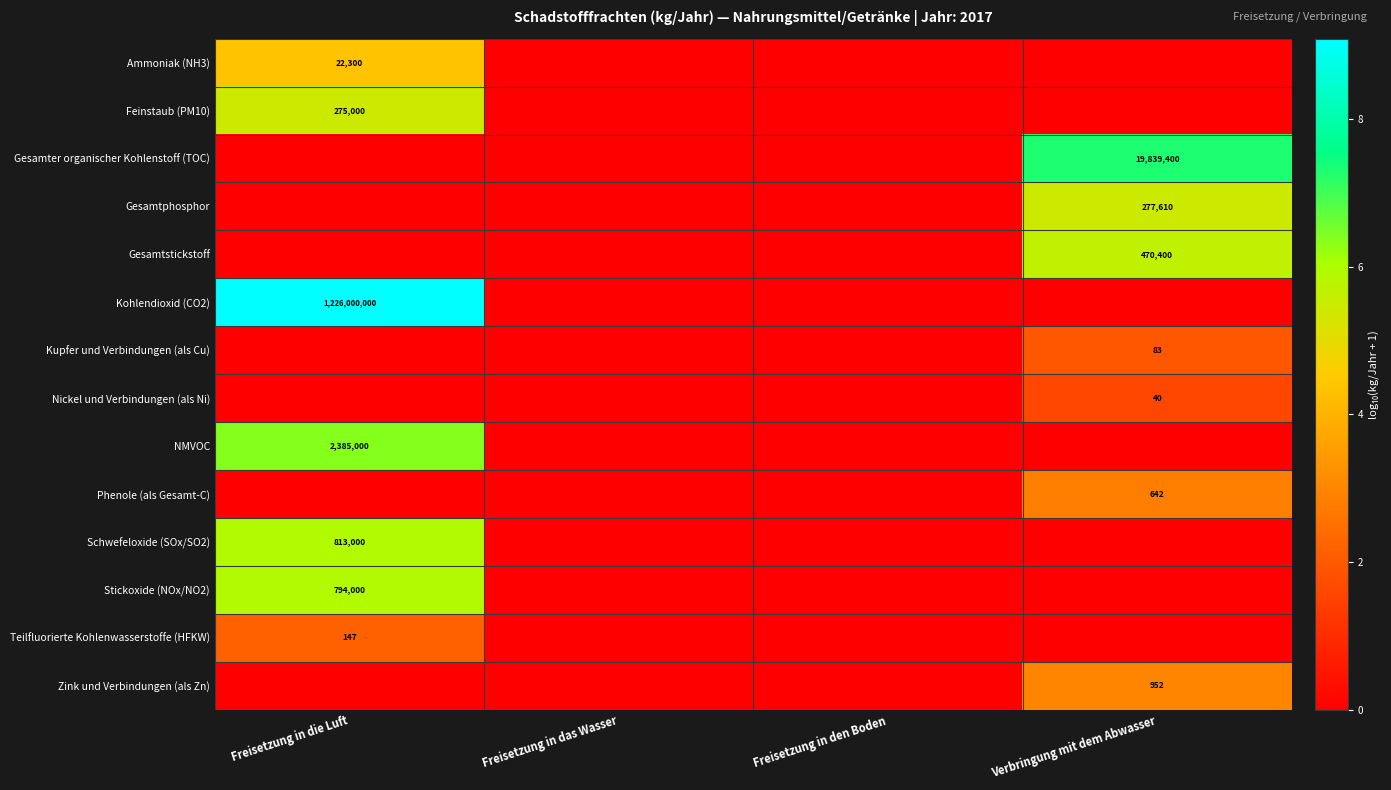

What is the spread (max minus min) of values at Verbringung mit dem Abwasser?

7.3